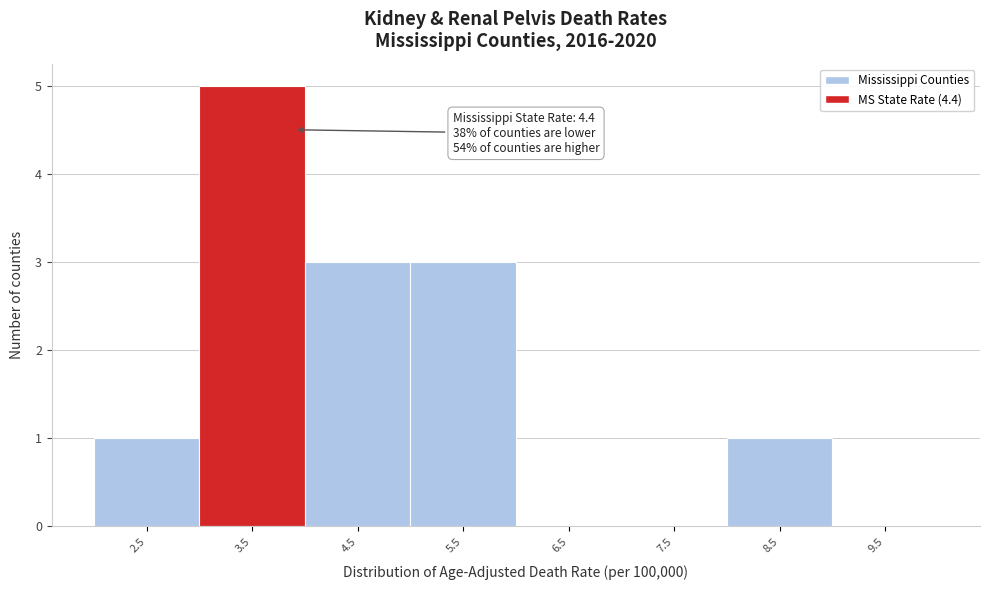

Reading left to right, list all the values displayed in this chart.

2.5=1	3.5=5	4.5=3	5.5=3	6.5=0	7.5=0	8.5=1	9.5=0